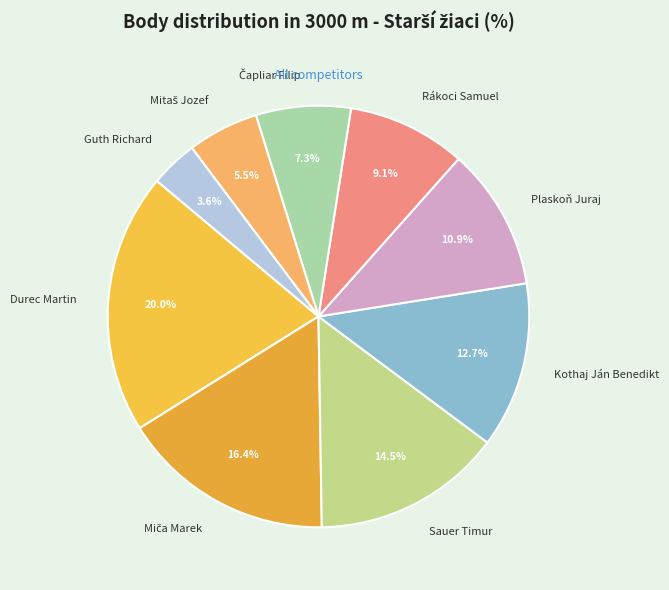

Combined, do Sauer Timur and Rákoci Samuel account for over 50%?

No